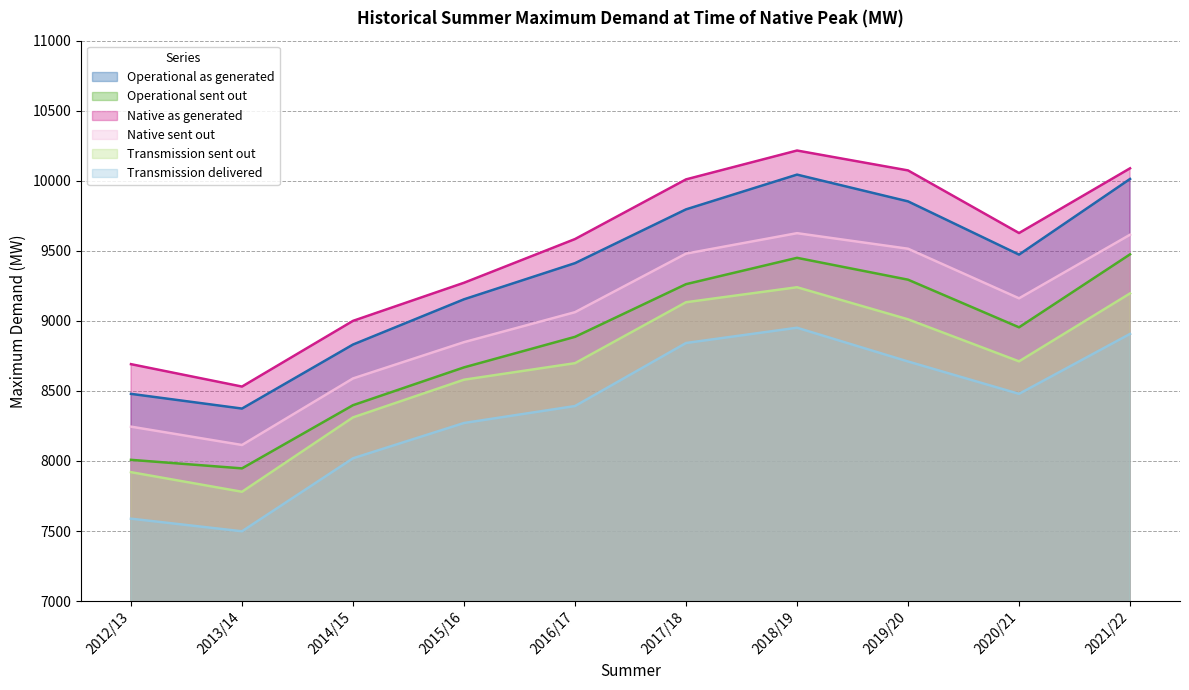

What position from the left is 2020/21?

9